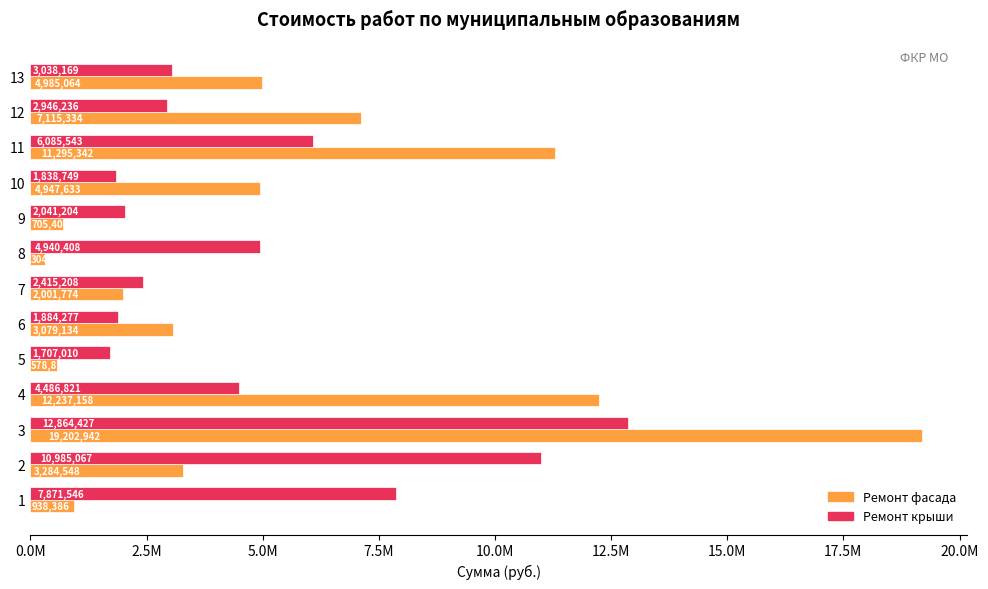

At how many categories does at least one series exceed 1391167?

13